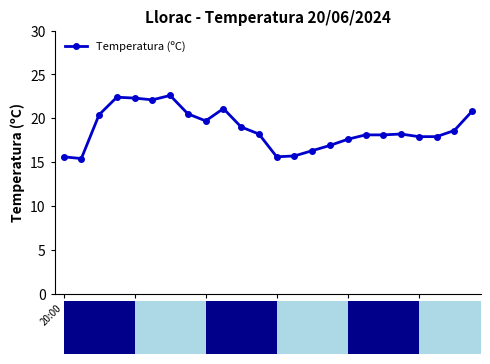

What is the lowest value of the Temperatura (ºC) series?

15.4